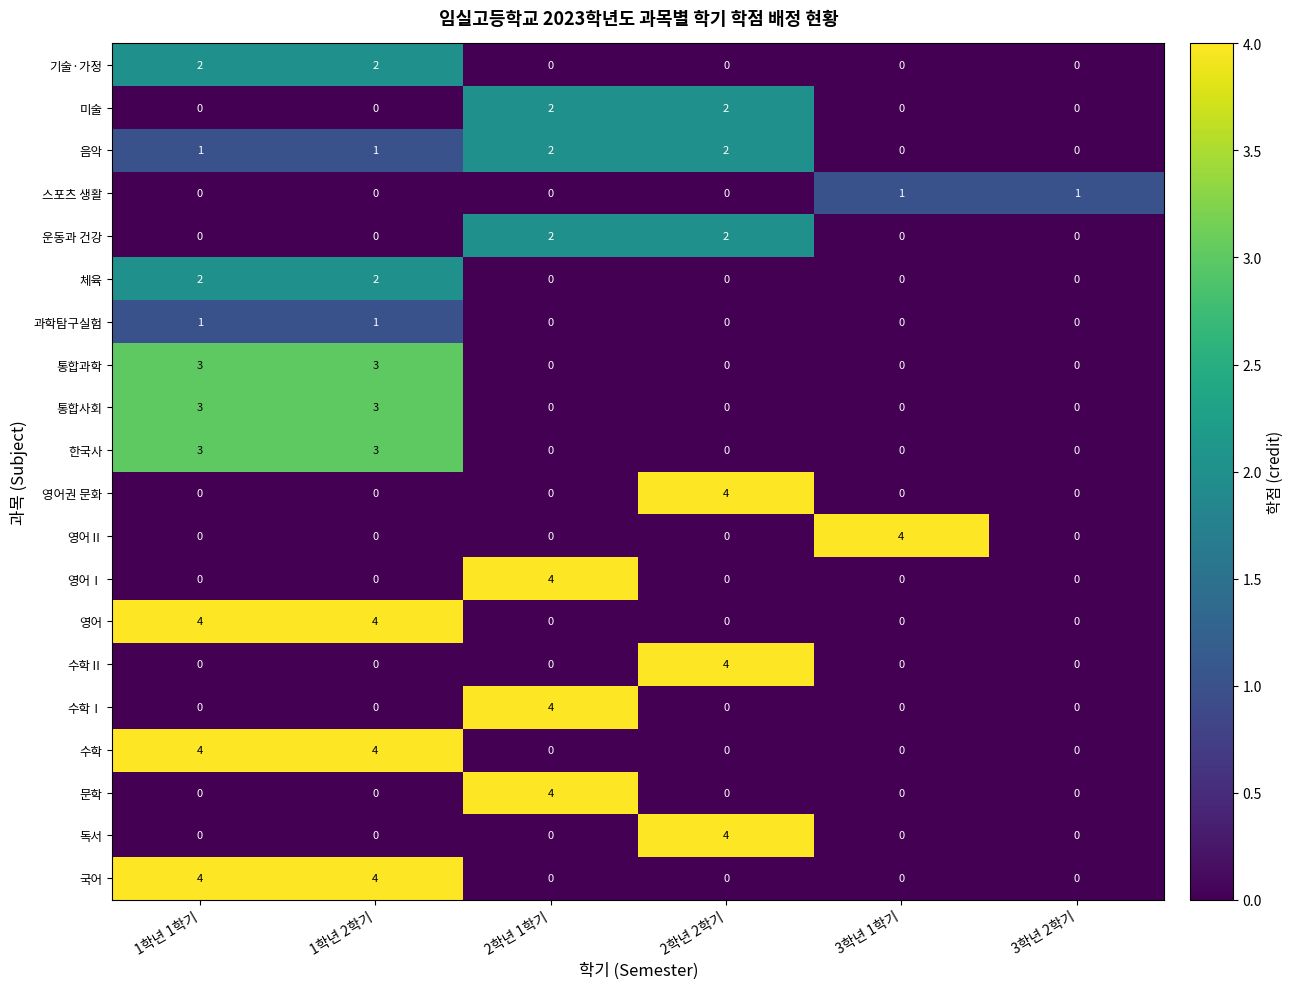

What is the sum of all 수학Ⅰ values?

4